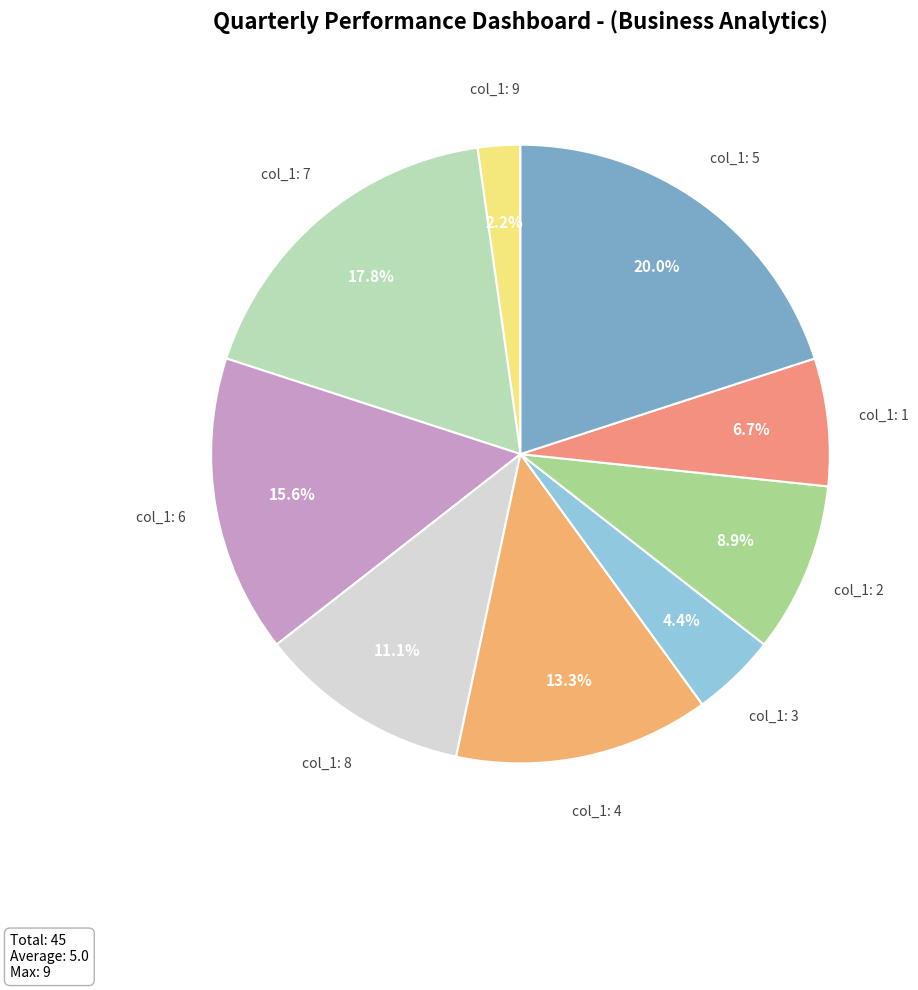

How many slices are in this pie chart?

9